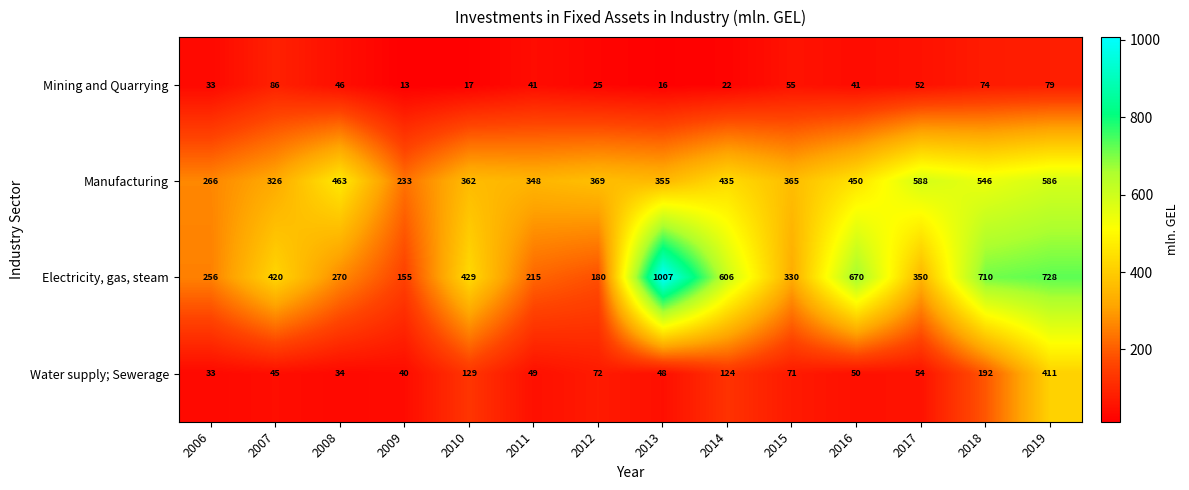

Which series has the widest spread of values?

Electricity, gas, steam